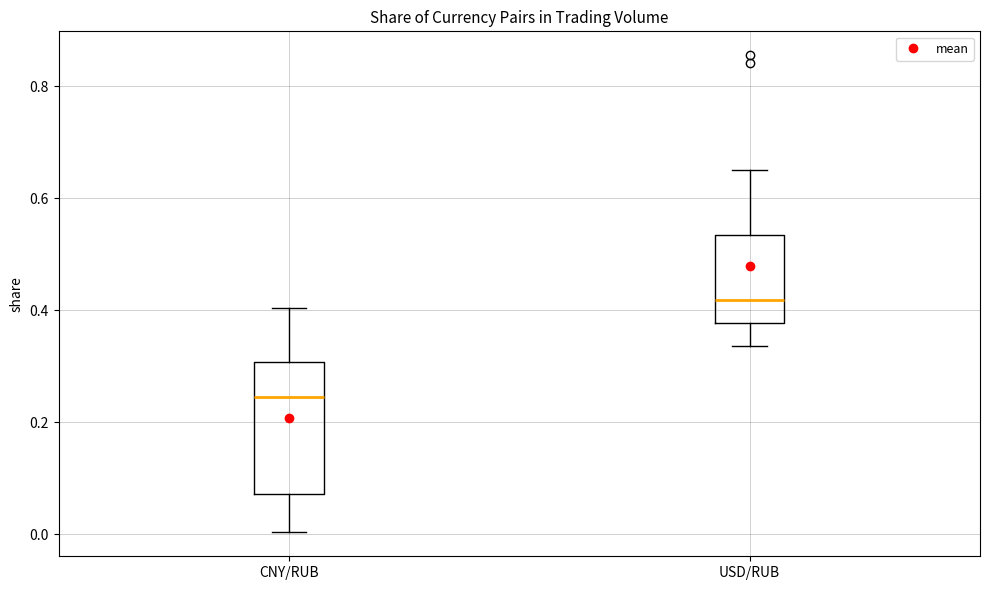

Which box is the tallest, from its lower edge to its upper edge?

CNY/RUB